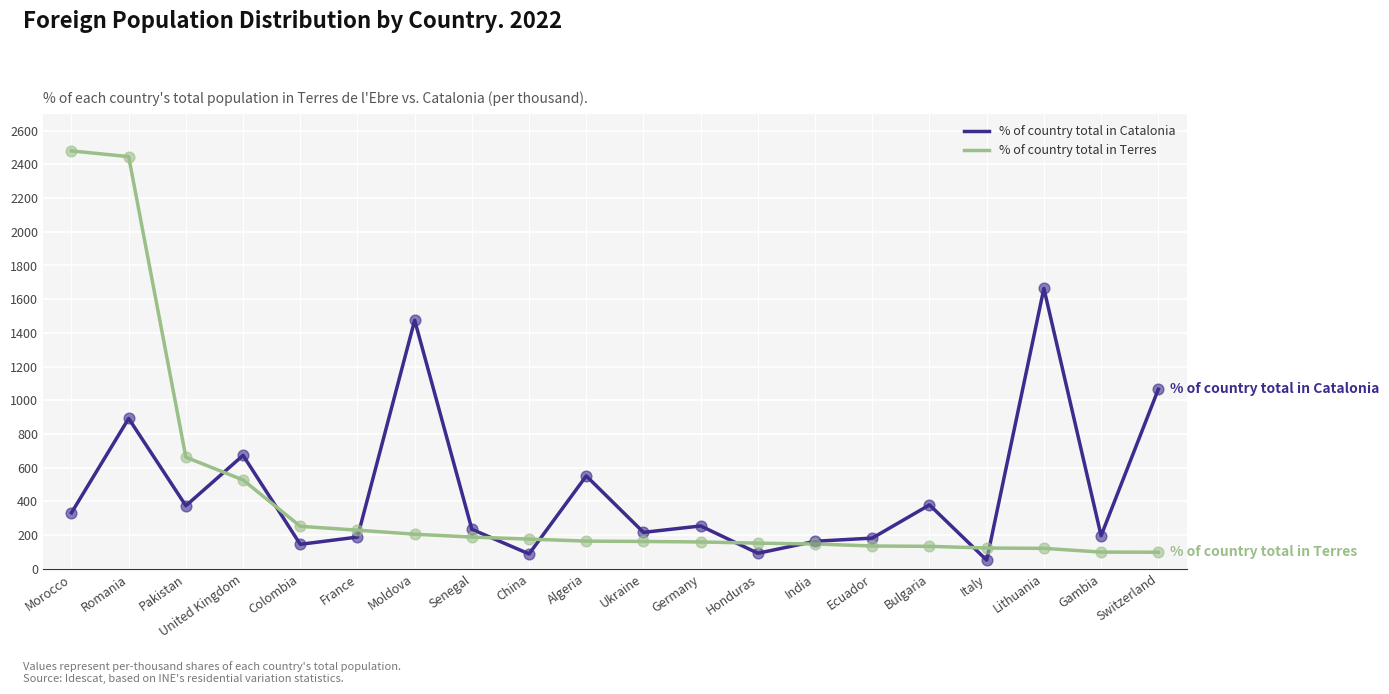

What is the total value across all series at Italy?

174